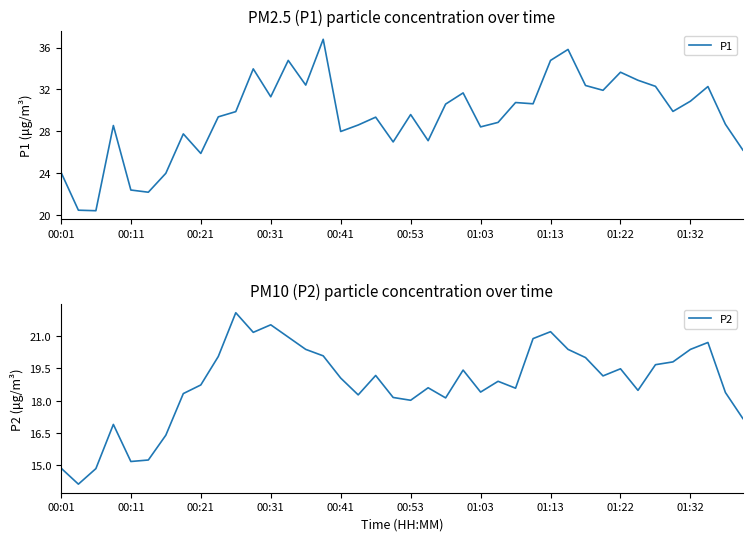

List the series in order of their overall mean, highest first.

P1, P2